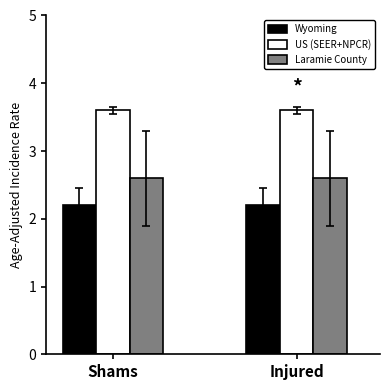

What is the difference between the highest and lowest values at Shams?

1.4